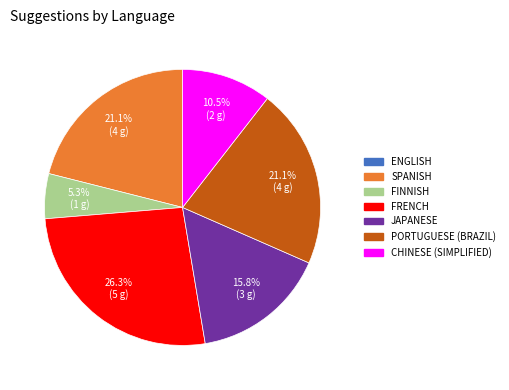

Does any single category account for the majority?

No